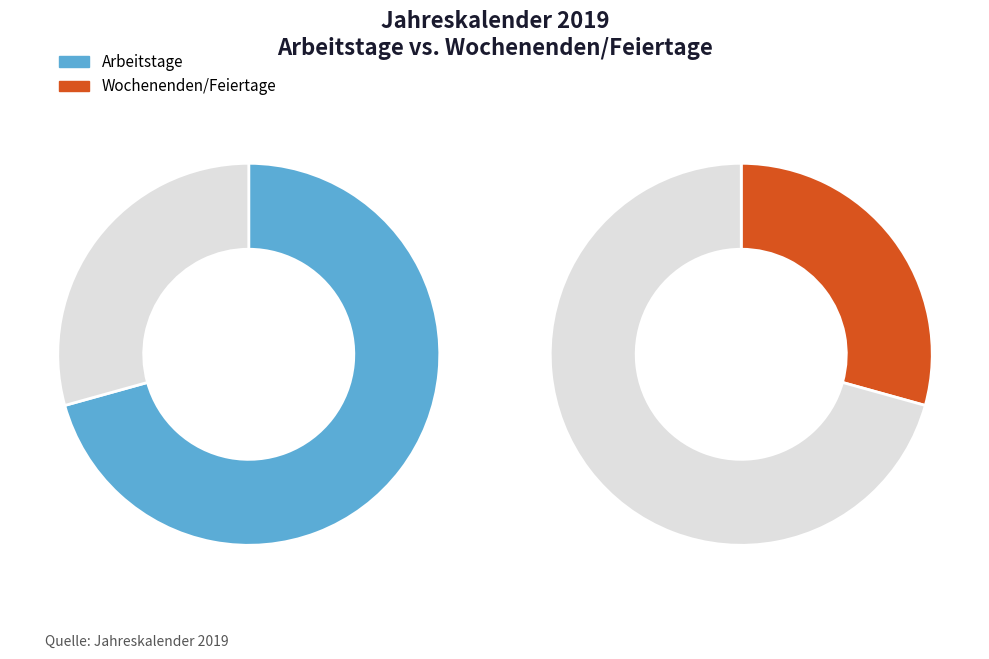

Rank the series by their maximum value, from highest to lowest.

Arbeitstage, Wochenenden/Feiertage